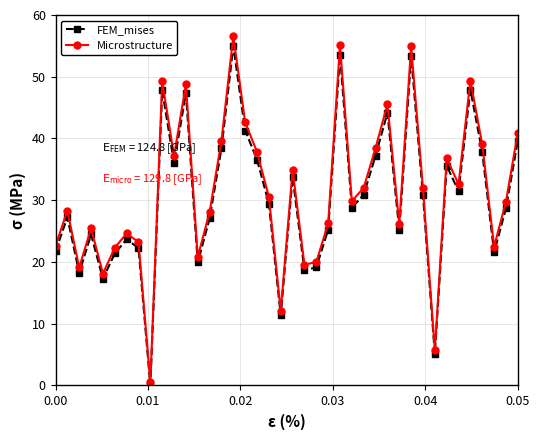

How many interior local peaks does the Microstructure series have?

12